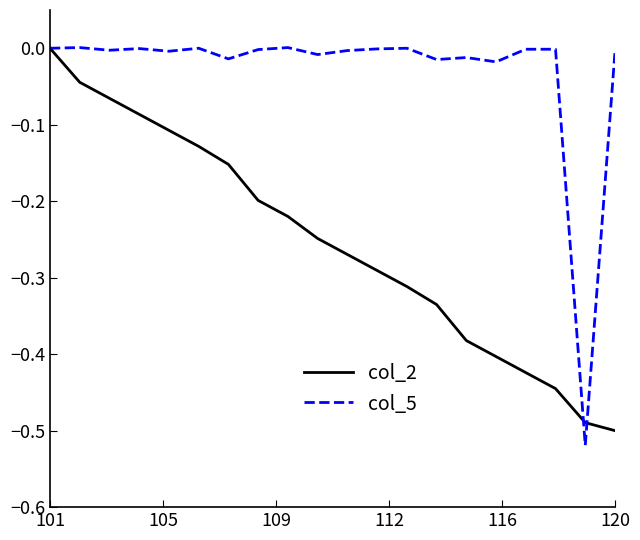

After their last crossing, which series has the higher values: col_5 or col_2?

col_5